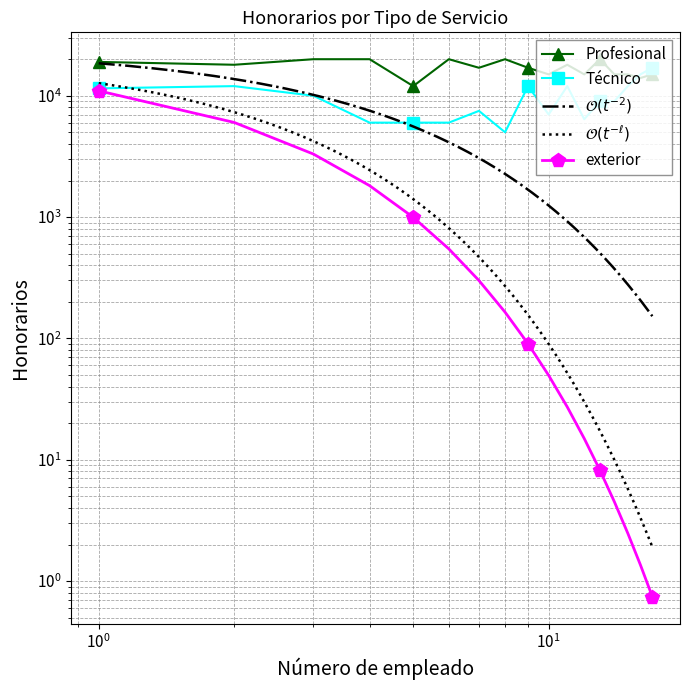

What is the value of the Profesional point at the 4th from the left?

20000